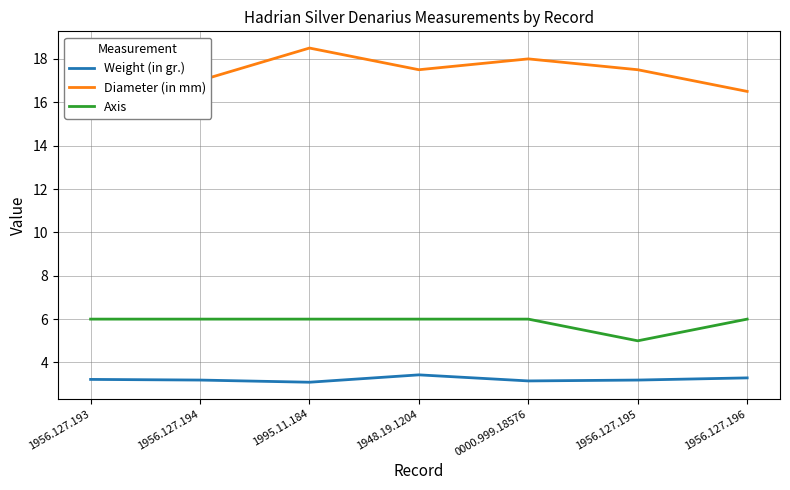

What is the difference between the maximum and minimum values in the Axis series?

1.0